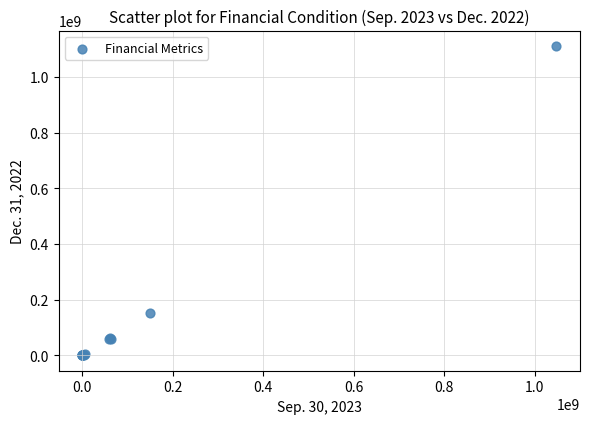

What Y value in the scatter plot is closest to 555020500?

150000000.0